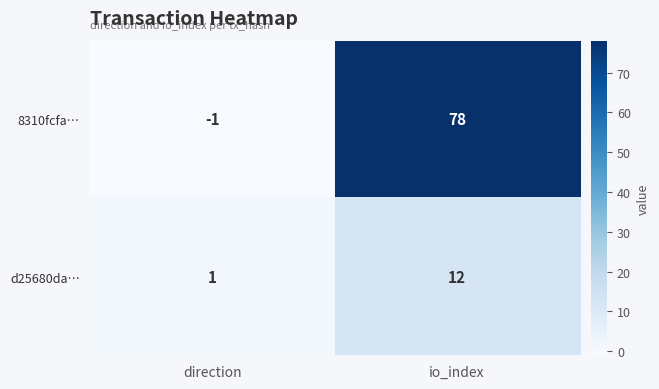

What is the sum of all 8310fcfa… values?

77